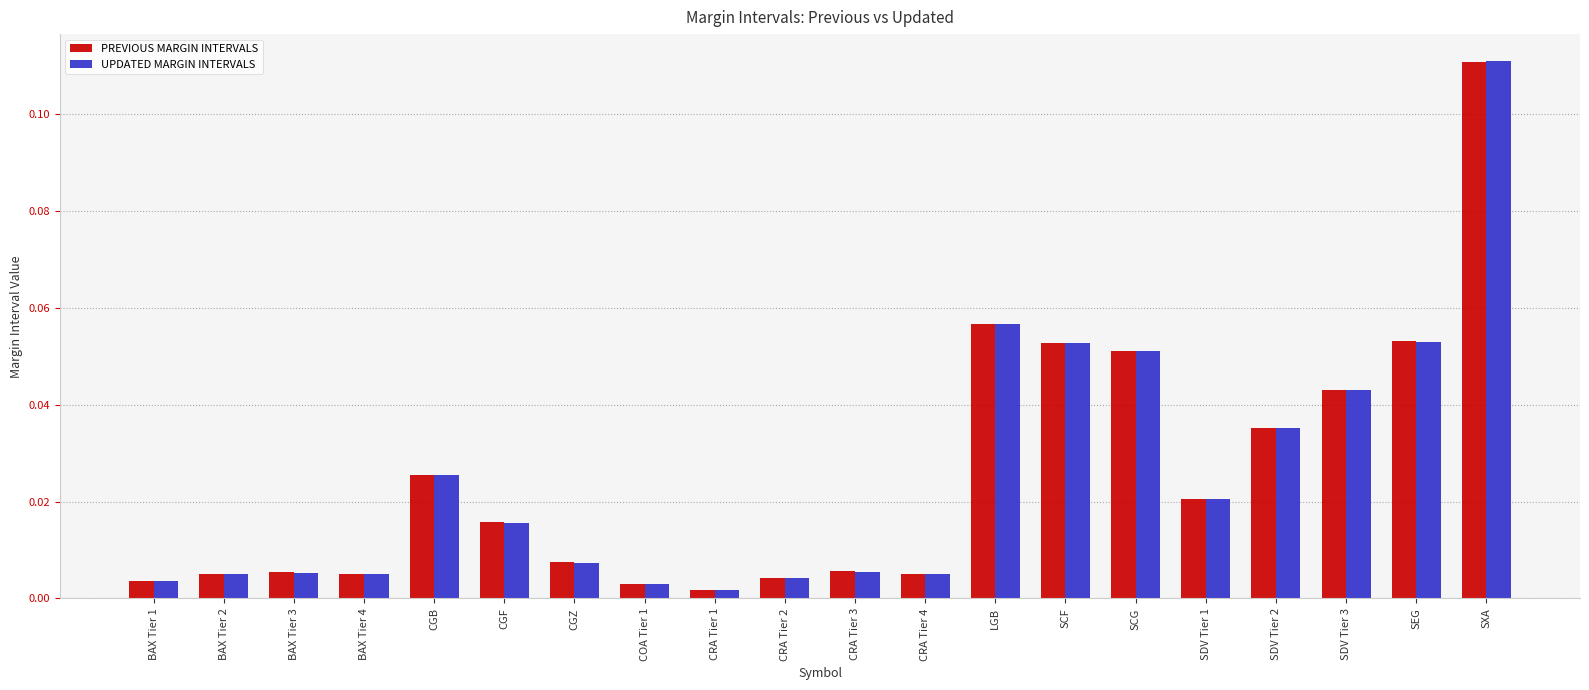

The value of PREVIOUS MARGIN INTERVALS at SCG is 0.0. True or false?

False